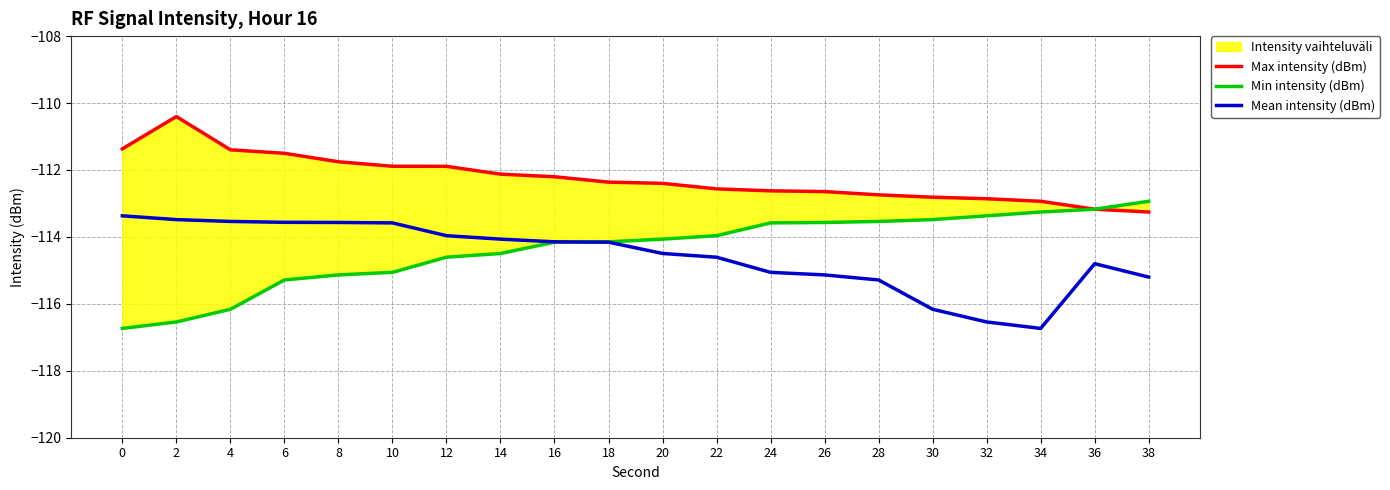

What is the sum of all Mean intensity (dBm) values?

-2291.5